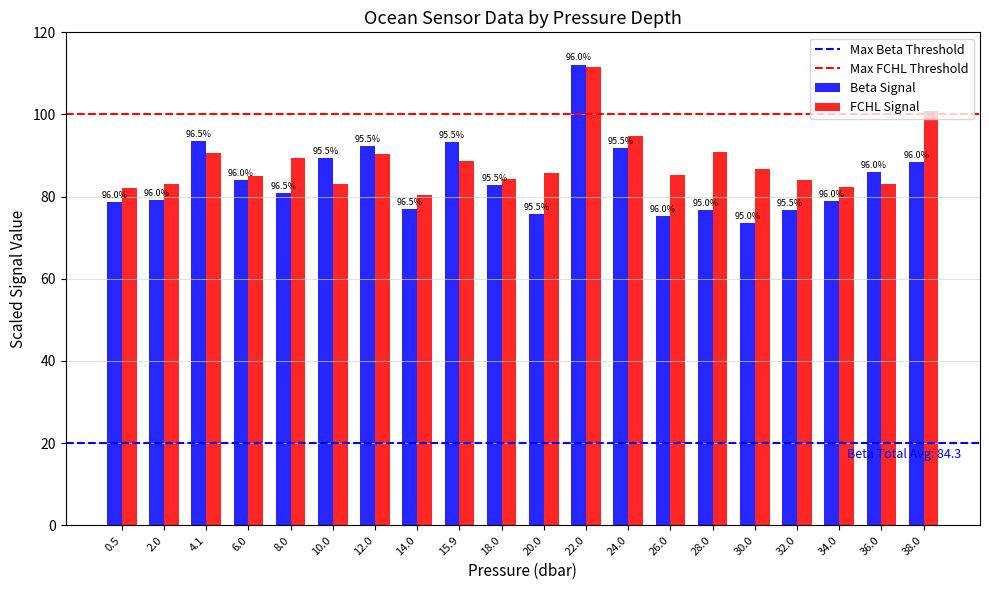

Which series has the widest spread of values?

beta